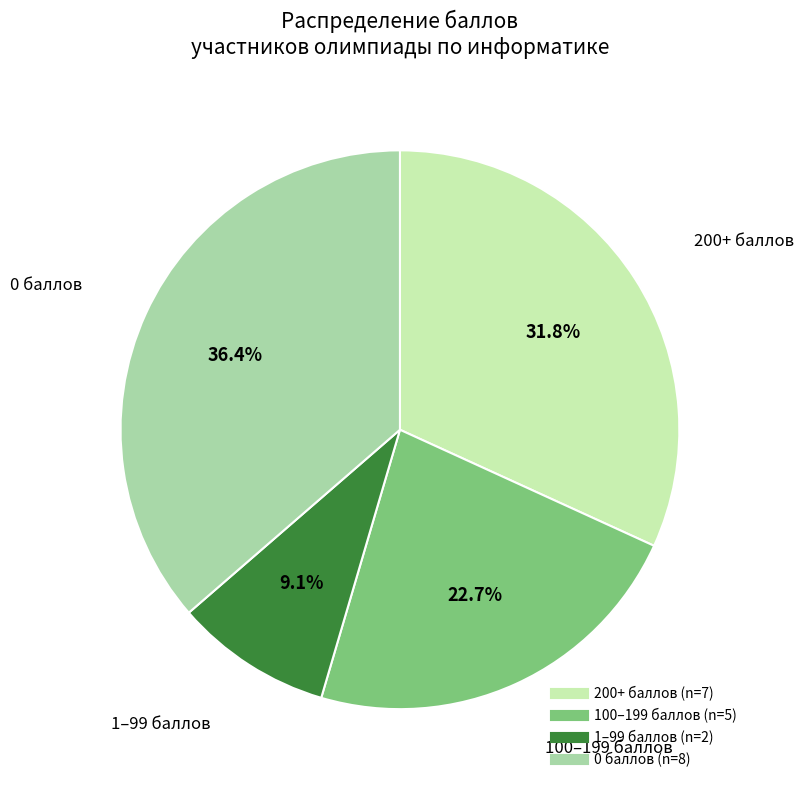

Is there a majority slice in this chart?

No